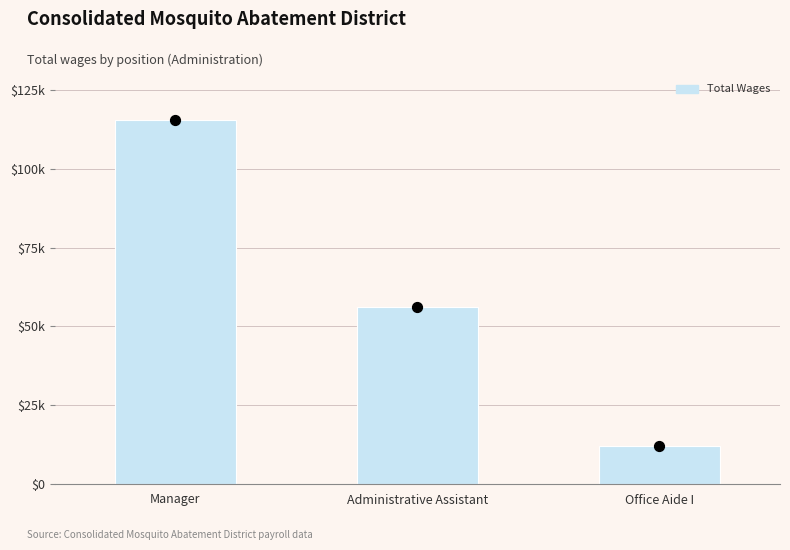

What is the change in value from Manager to Office Aide I?

-103513